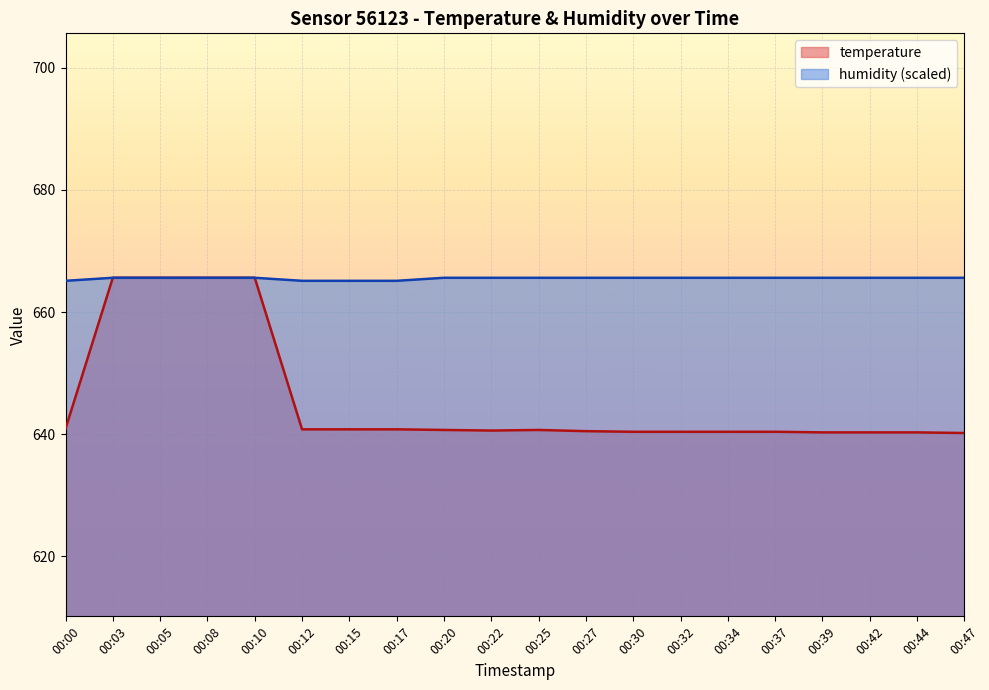

What is the sum of all humidity values?

13310.0